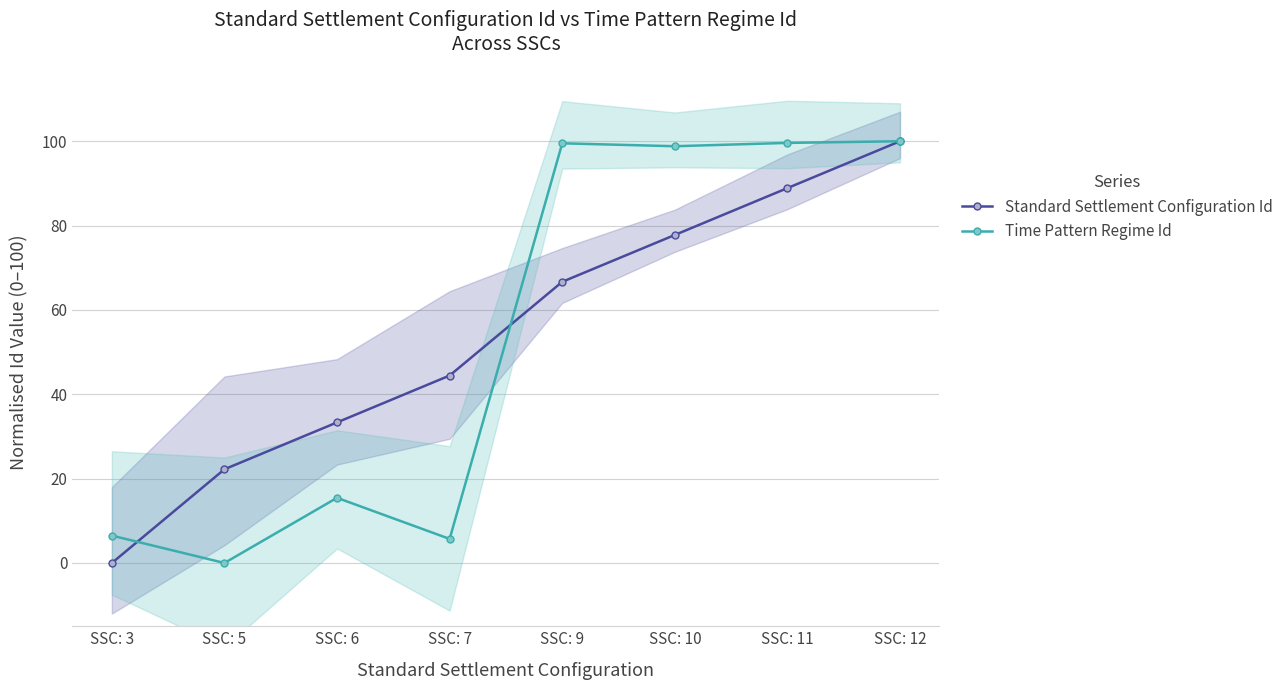

Which series has the largest total across all categories?

Standard Settlement Configuration Id